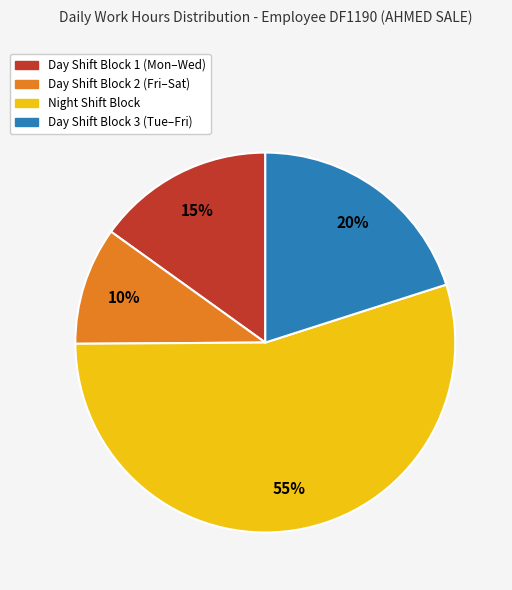

To the nearest percent, what percentage of the pie is Night Shift Block?

55%